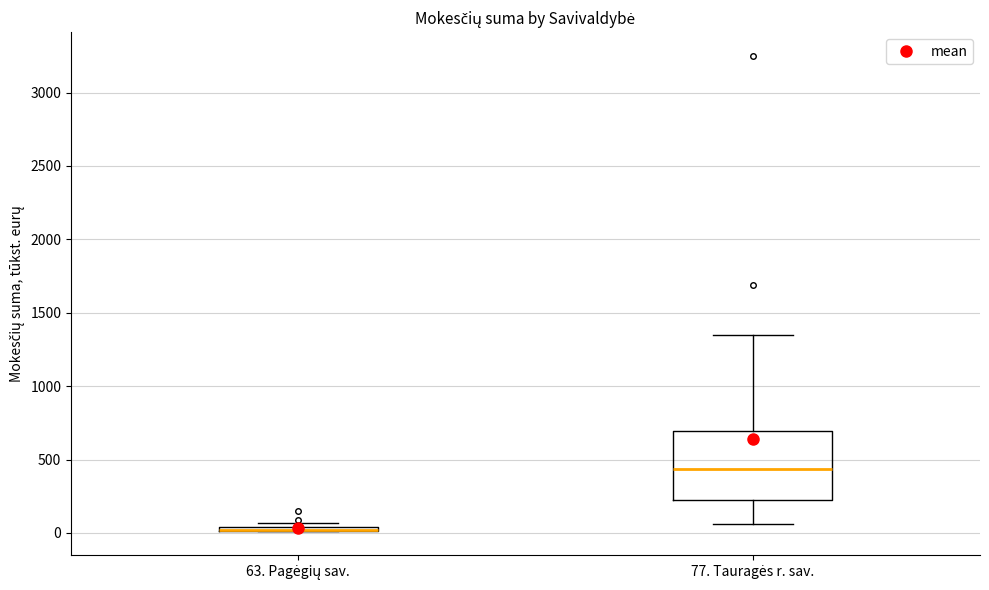

Comparing the boxes themselves (not the whiskers), which one is the tallest?

77. Tauragės r. sav.